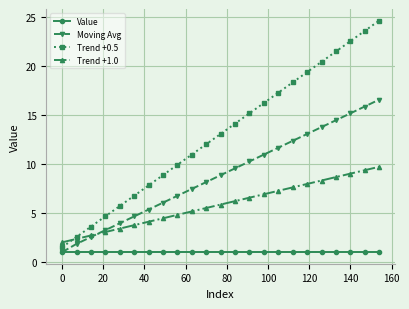

What is the highest value of the Trend +0.5 series?

24.6